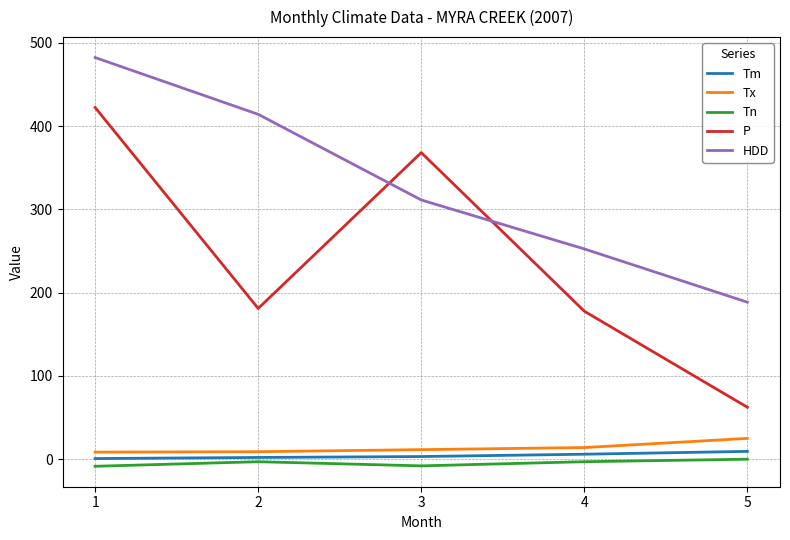

How many lines are shown in the chart?

5